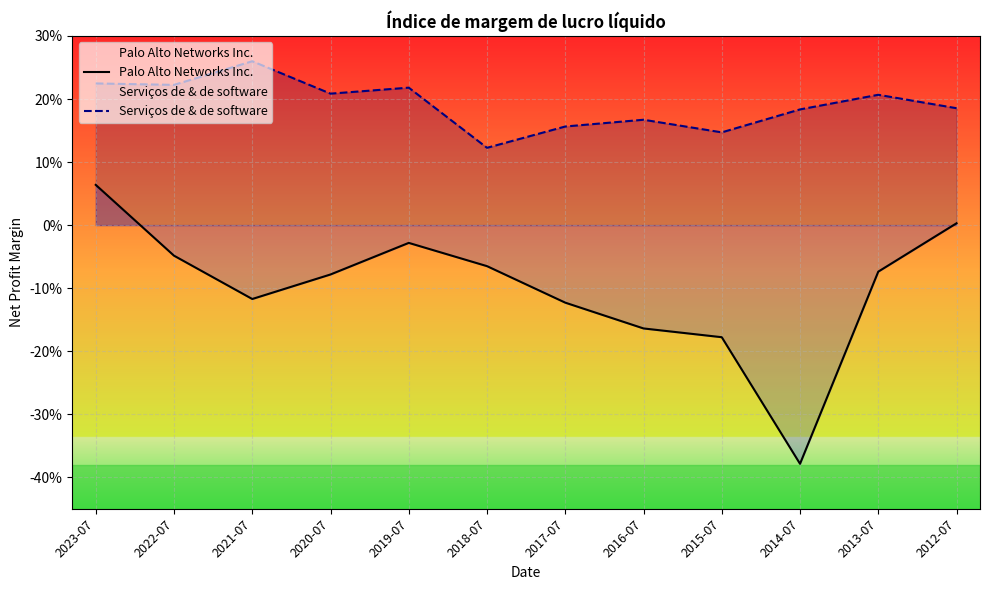

Where is the first local maximum for Palo Alto Networks Inc.?

2019-07